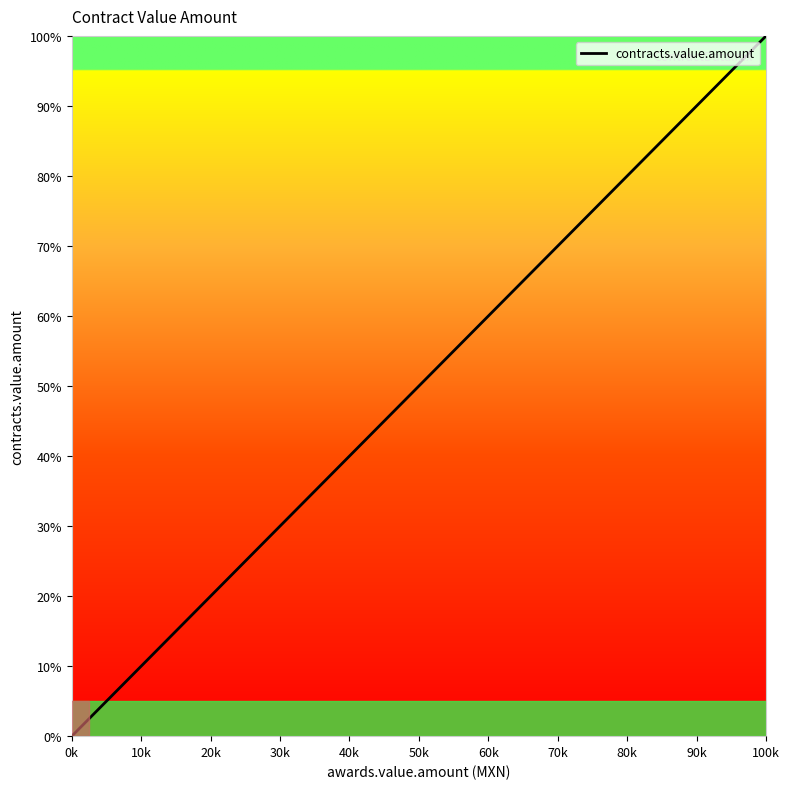

The chart shows a value of 0.0 at 40k. True or false?

False